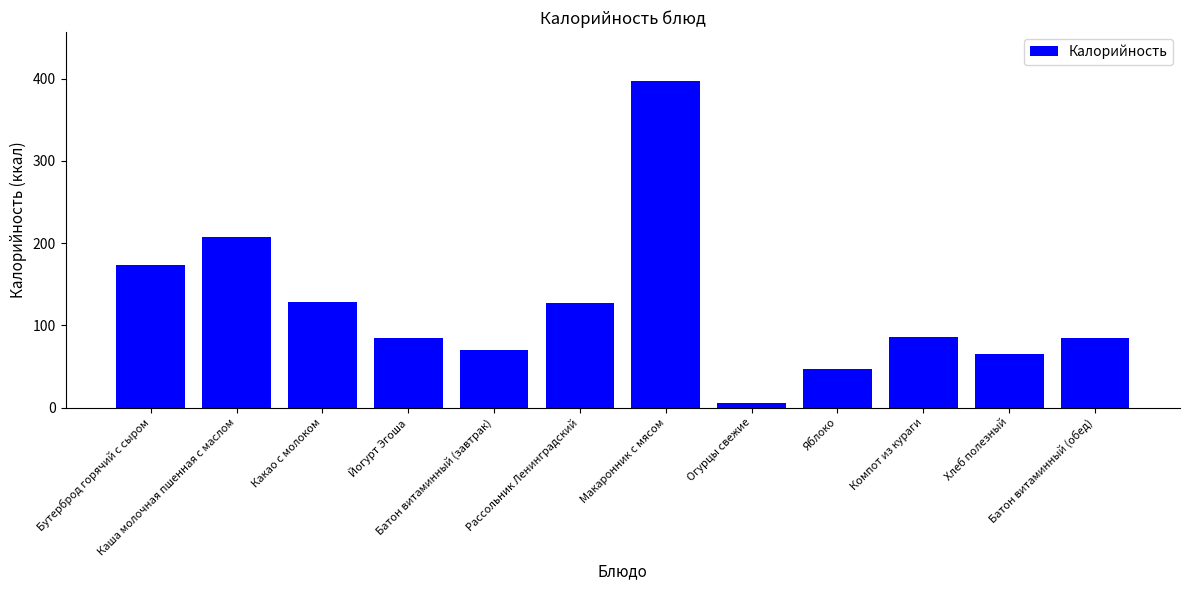

Which has a higher value, Компот из кураги or Какао с молоком?

Какао с молоком